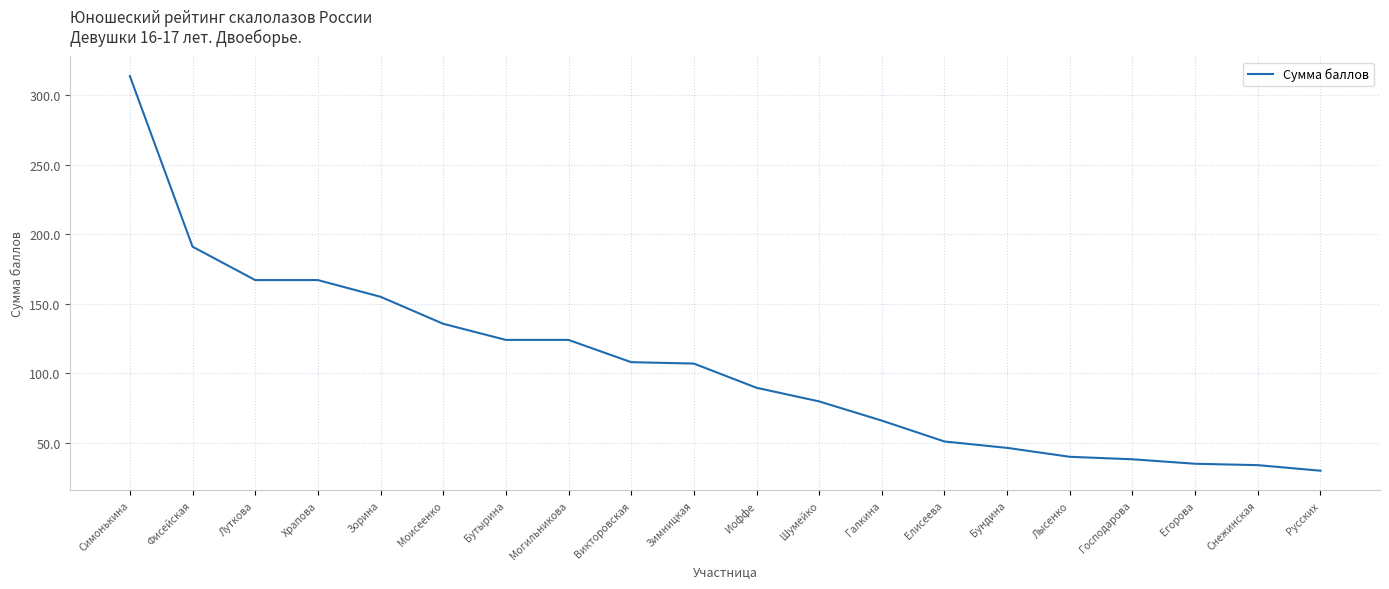

What is the change in value from Елисеева to Господарова?

-12.8